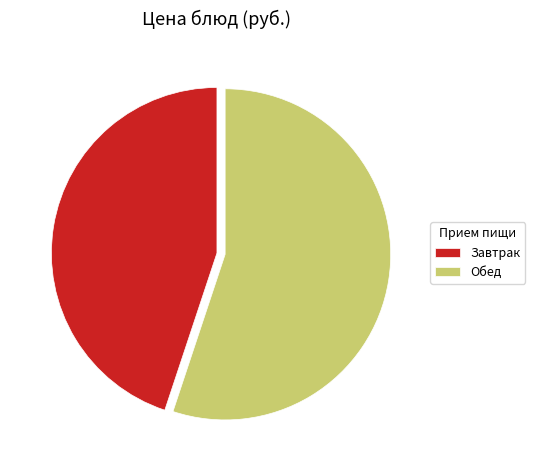

Which slice is the smallest?

Завтрак